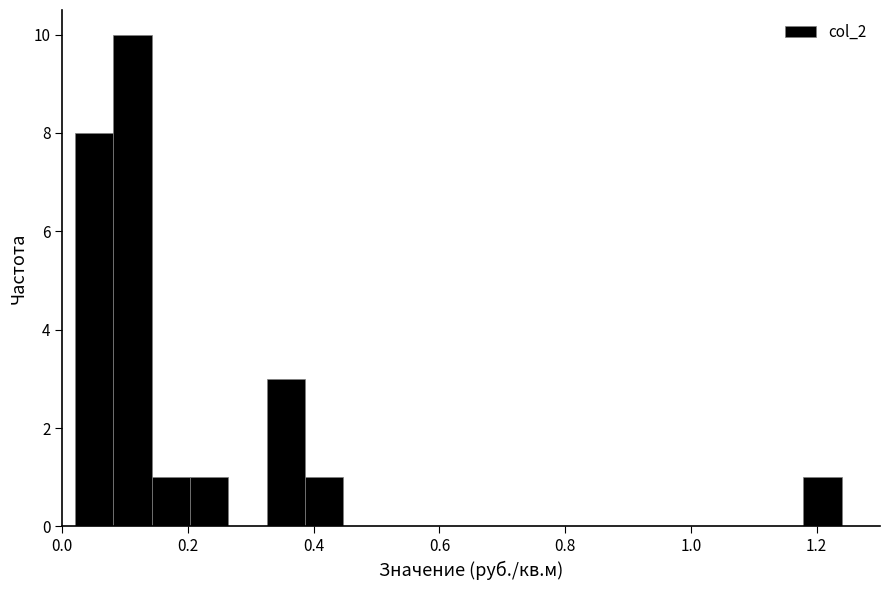

Read against the x-axis, roughly where is the centre of the tallest bar?

0.12